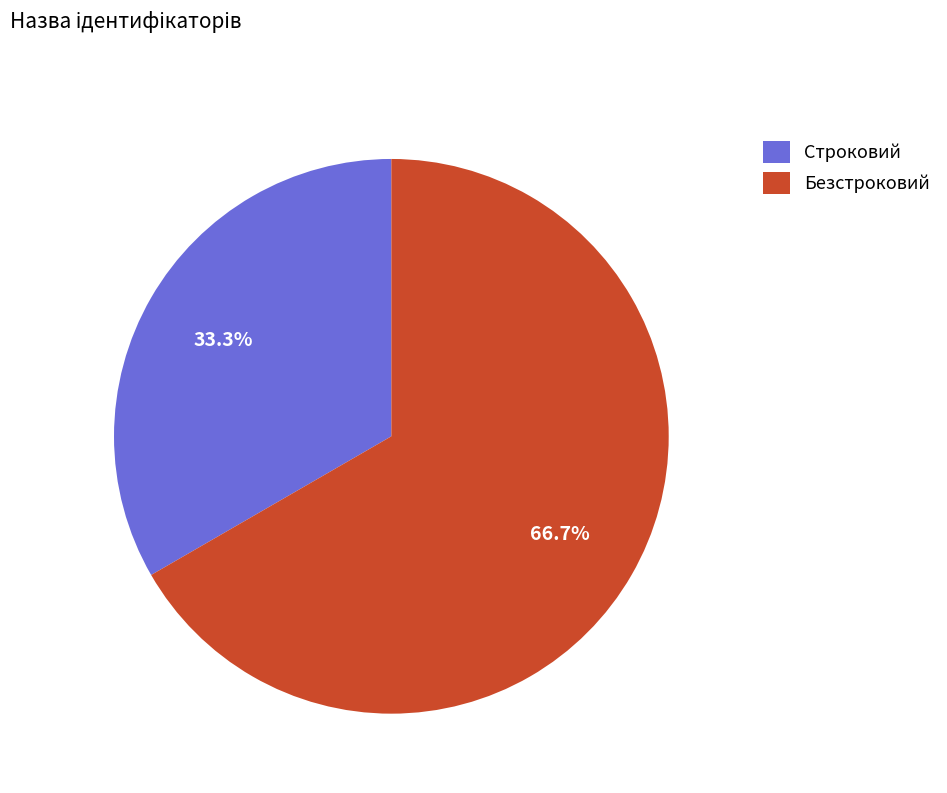

Is Строковий the majority of the pie?

No